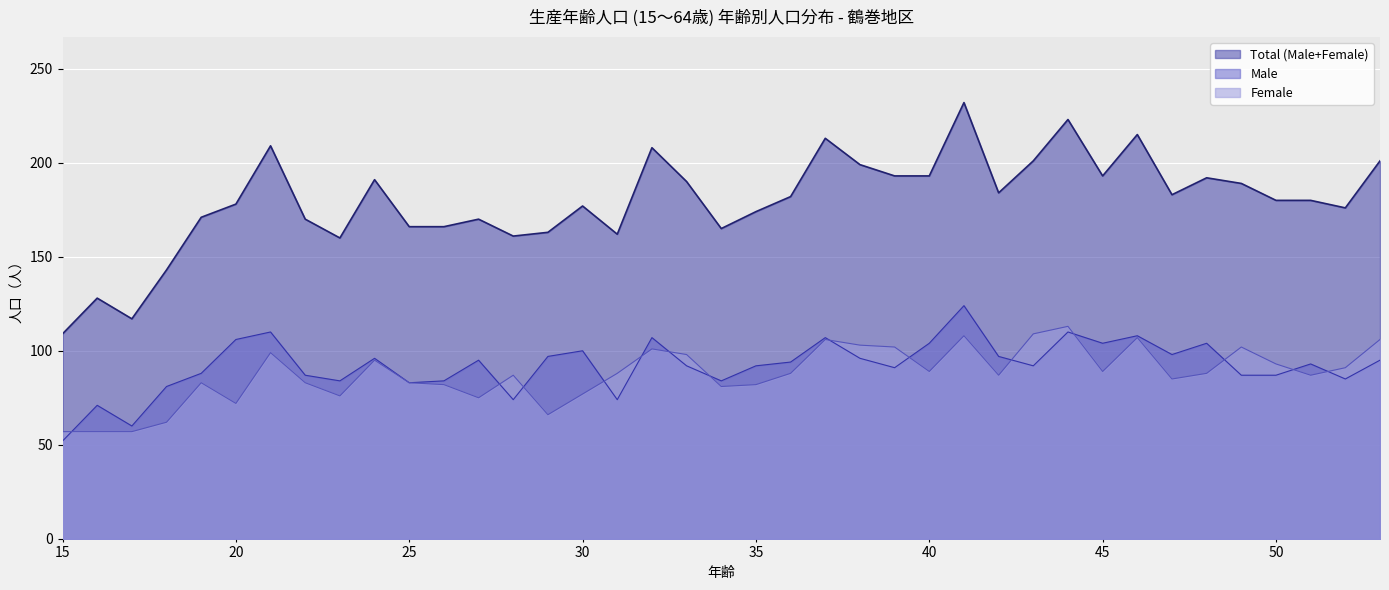

Is it true that Female equals 106 at 53?

True